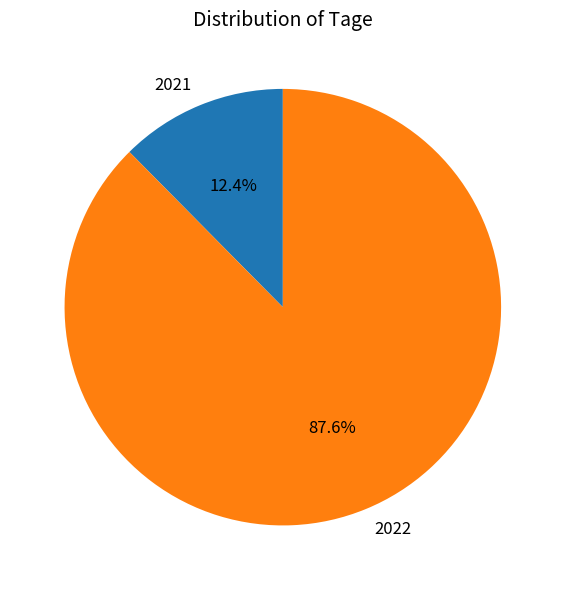

Is there any slice that represents more than half of the pie?

Yes